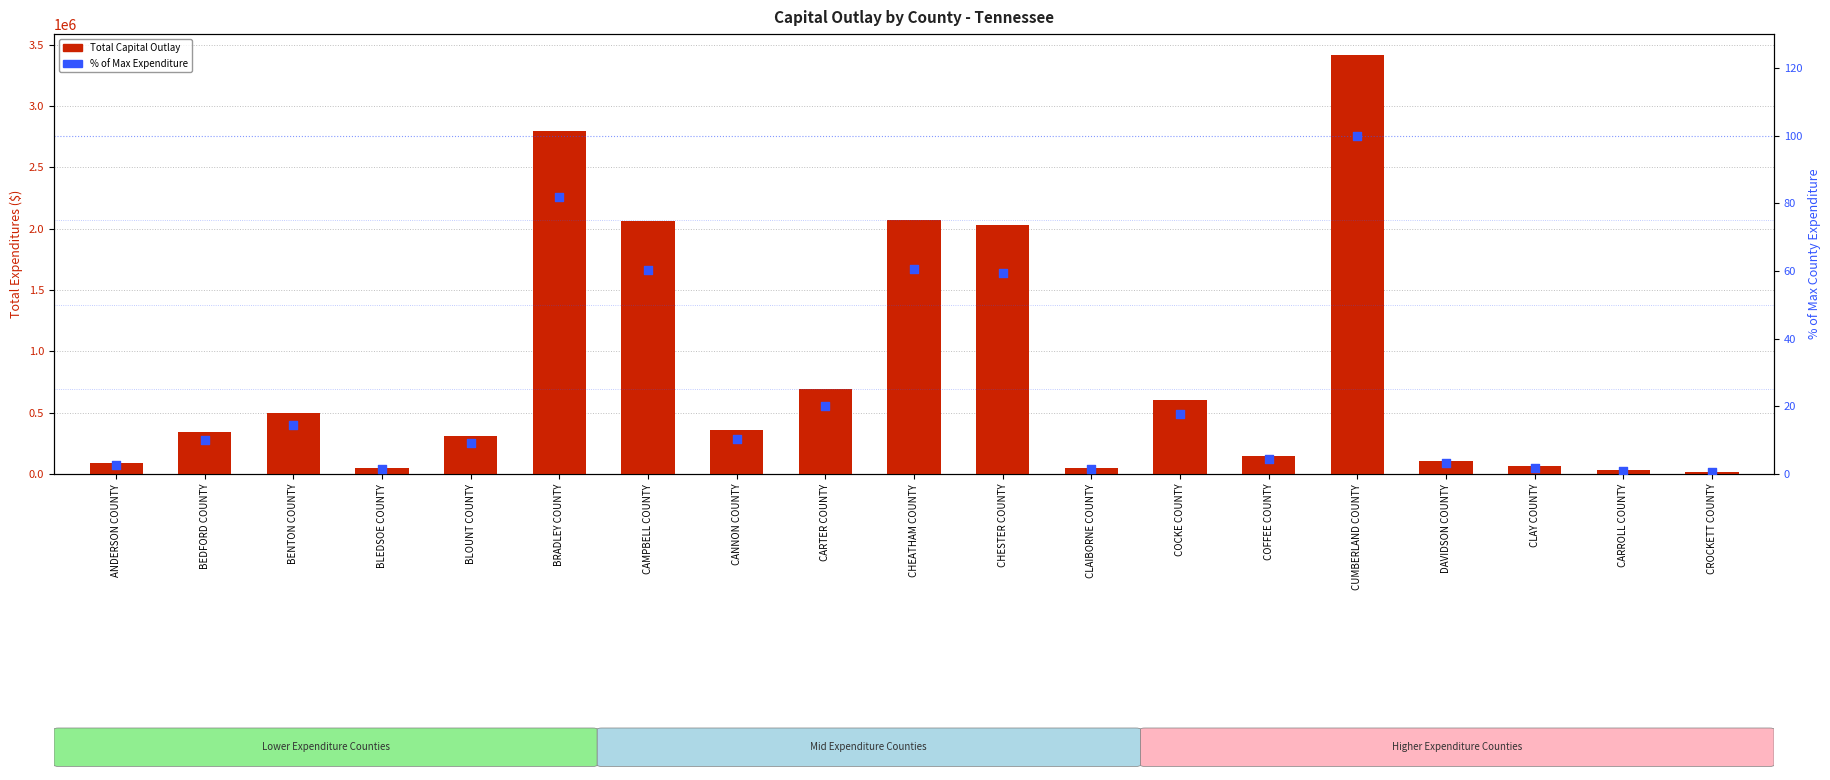

Which series reaches the minimum Y coordinate?

% of Max Expenditure